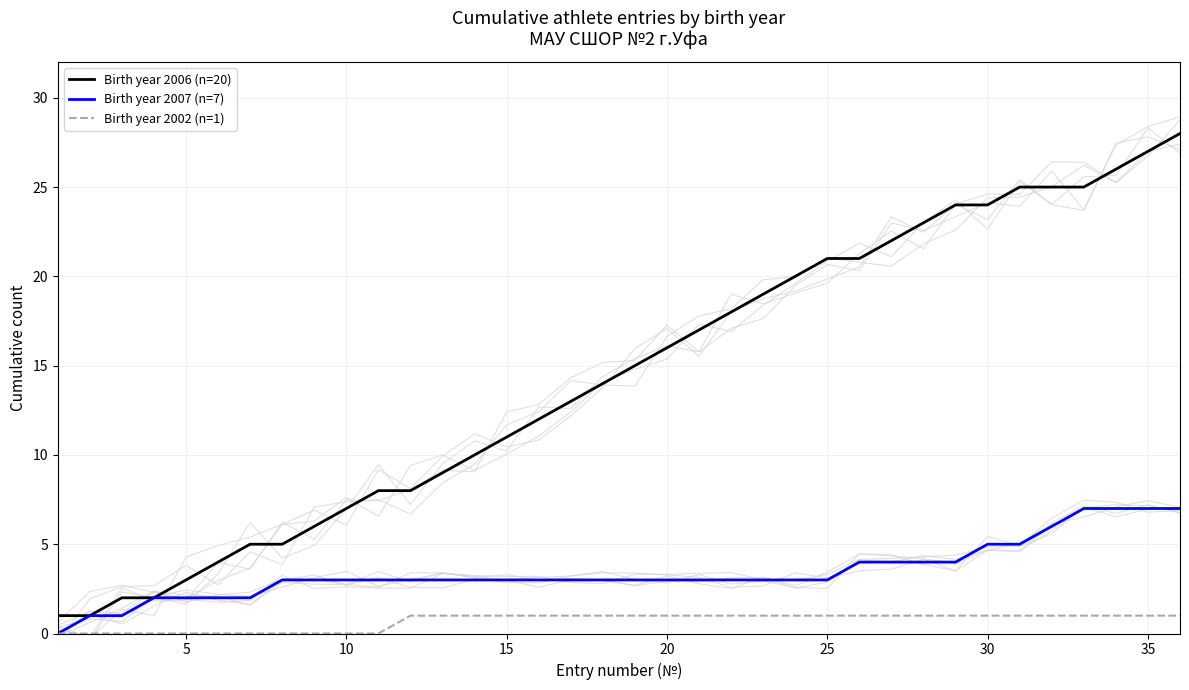

What are all the series names shown in the legend?

Birth year 2006 (n=20), Birth year 2007 (n=7), Birth year 2002 (n=1)